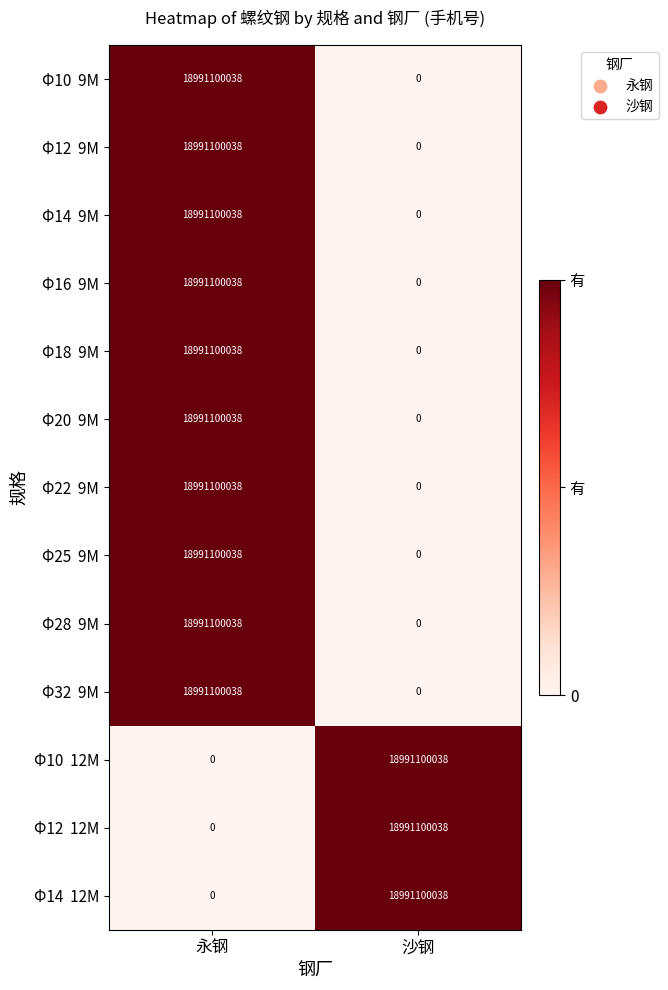

At which category is the sum across all series the highest?

永钢